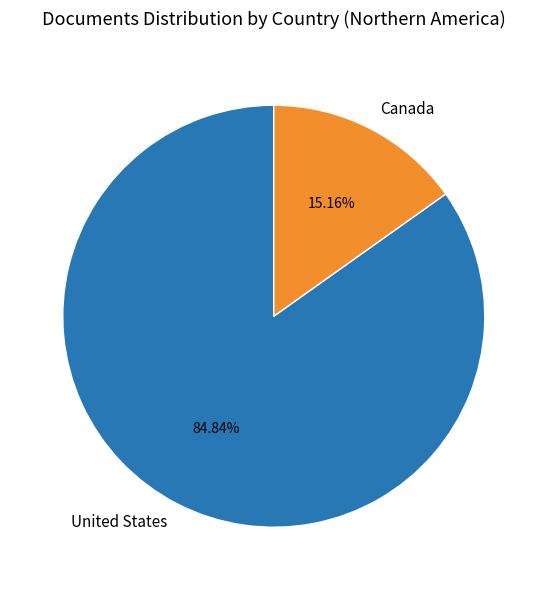

Rank the categories by value from lowest to highest.

Canada, United States